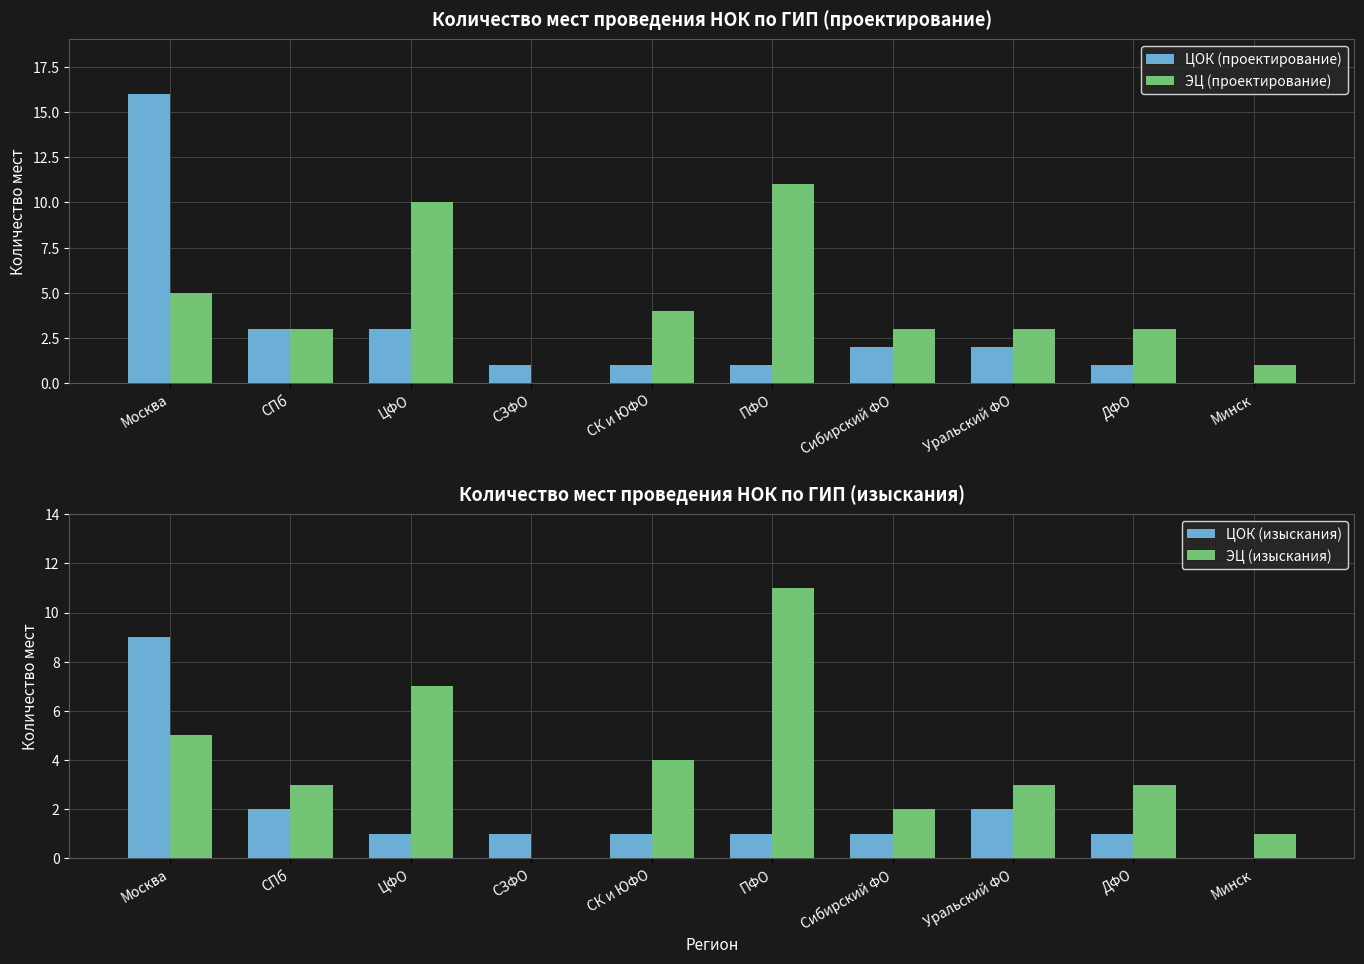

Is it true that ЦОК (проектирование) equals 16 at Москва?

True